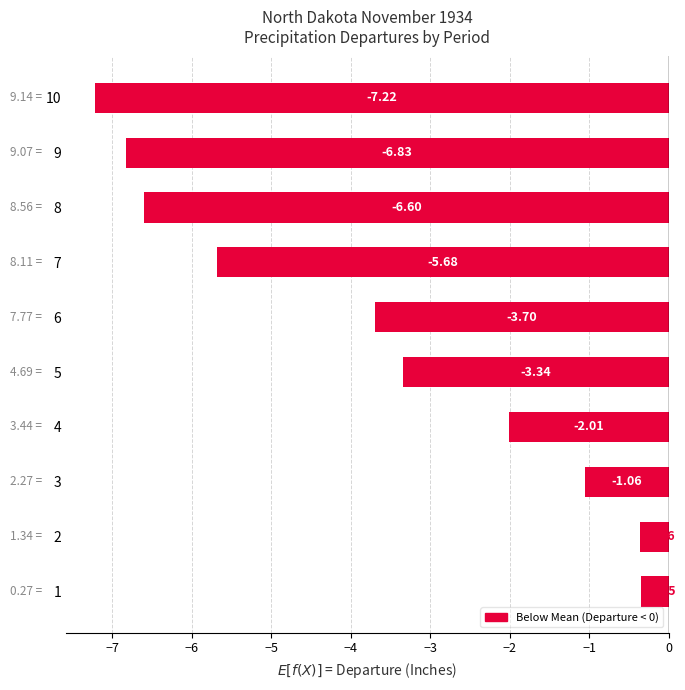

What is the sum of all values?

-37.1